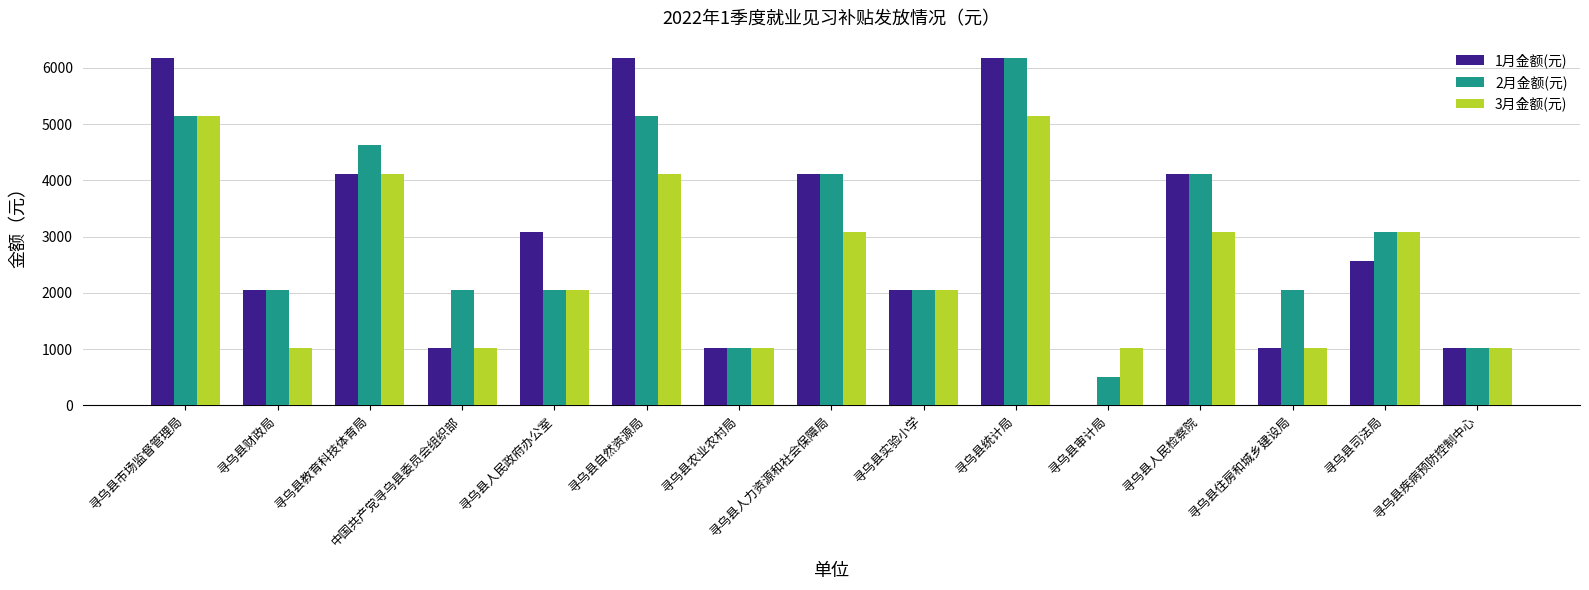

What are all the series names shown in the legend?

1月金额(元), 2月金额(元), 3月金额(元)